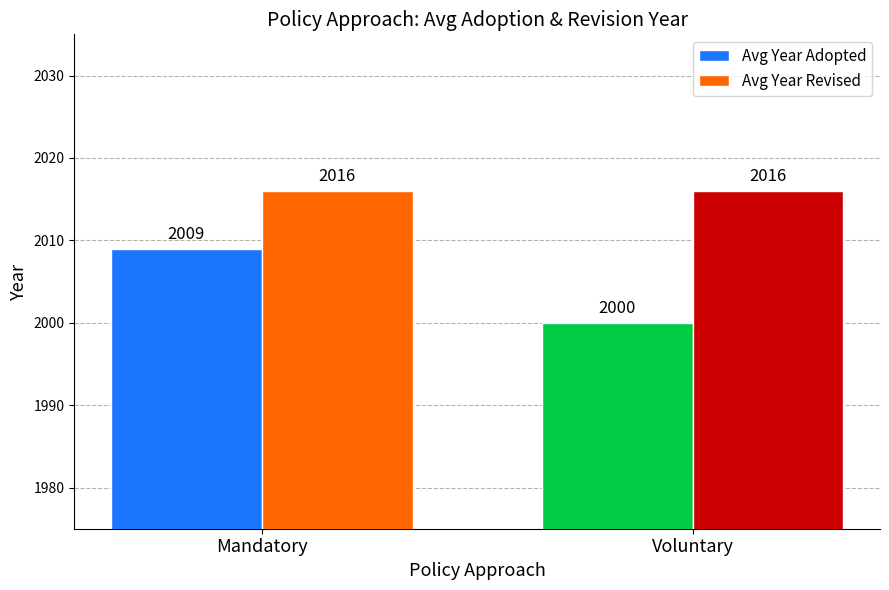

What is the difference between the highest and lowest values at Mandatory?

7